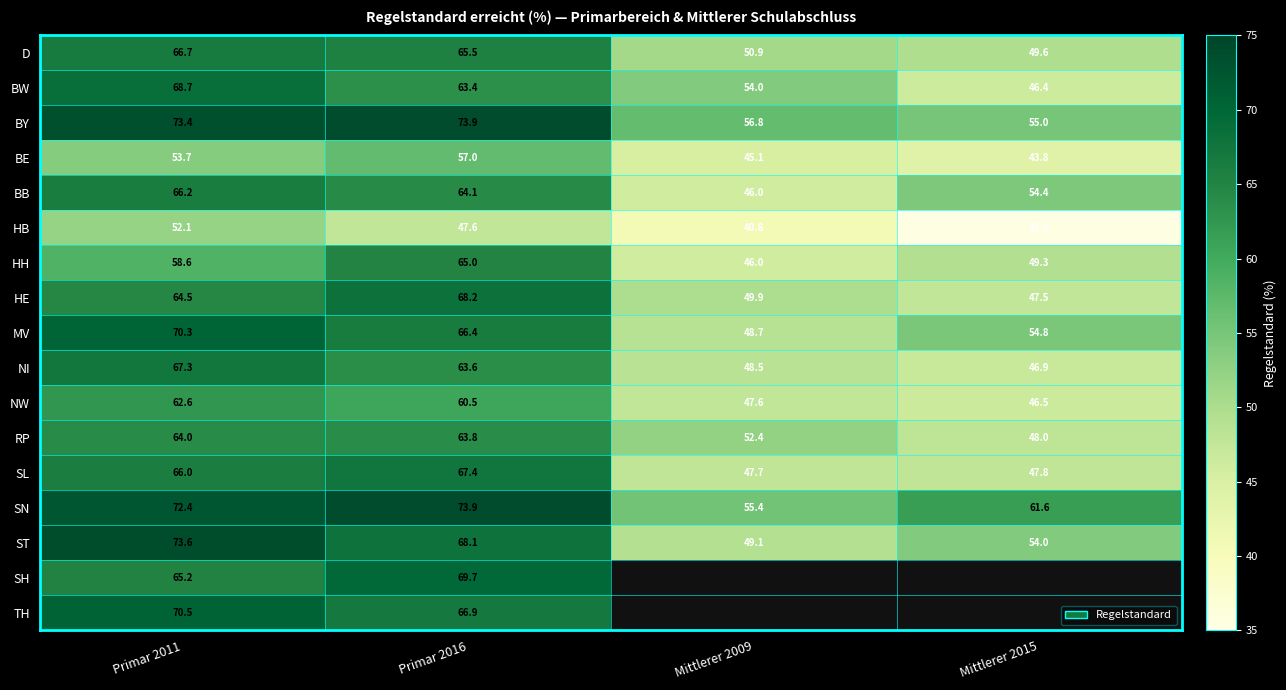

At which category is the sum across all series the highest?

Primar 2011